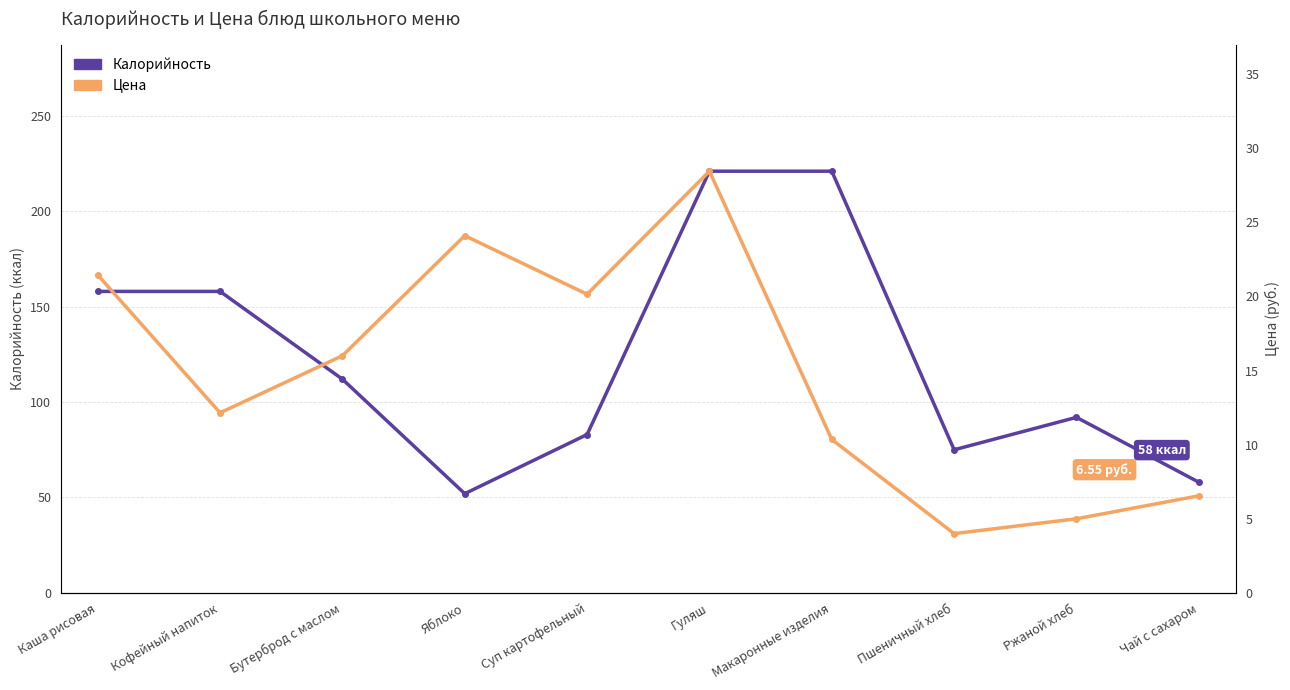

Is it true that Цена equals 8.9 at Ржаной хлеб?

False